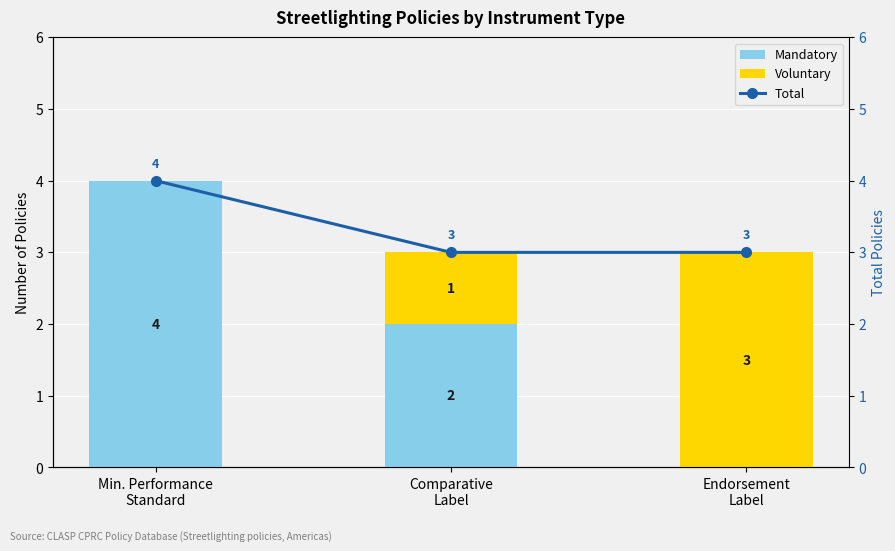

What position from the right is Comparative
Label?

2